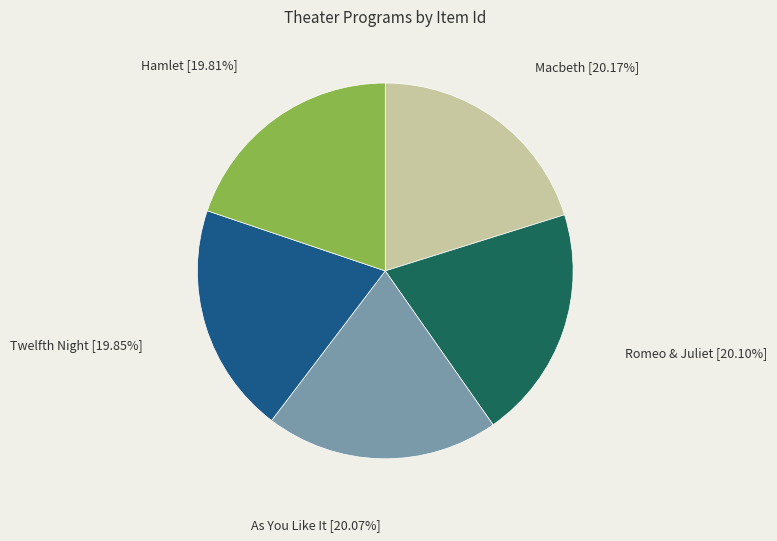

Approximately how many times larger is the value at Macbeth compared to As You Like It?

1.0